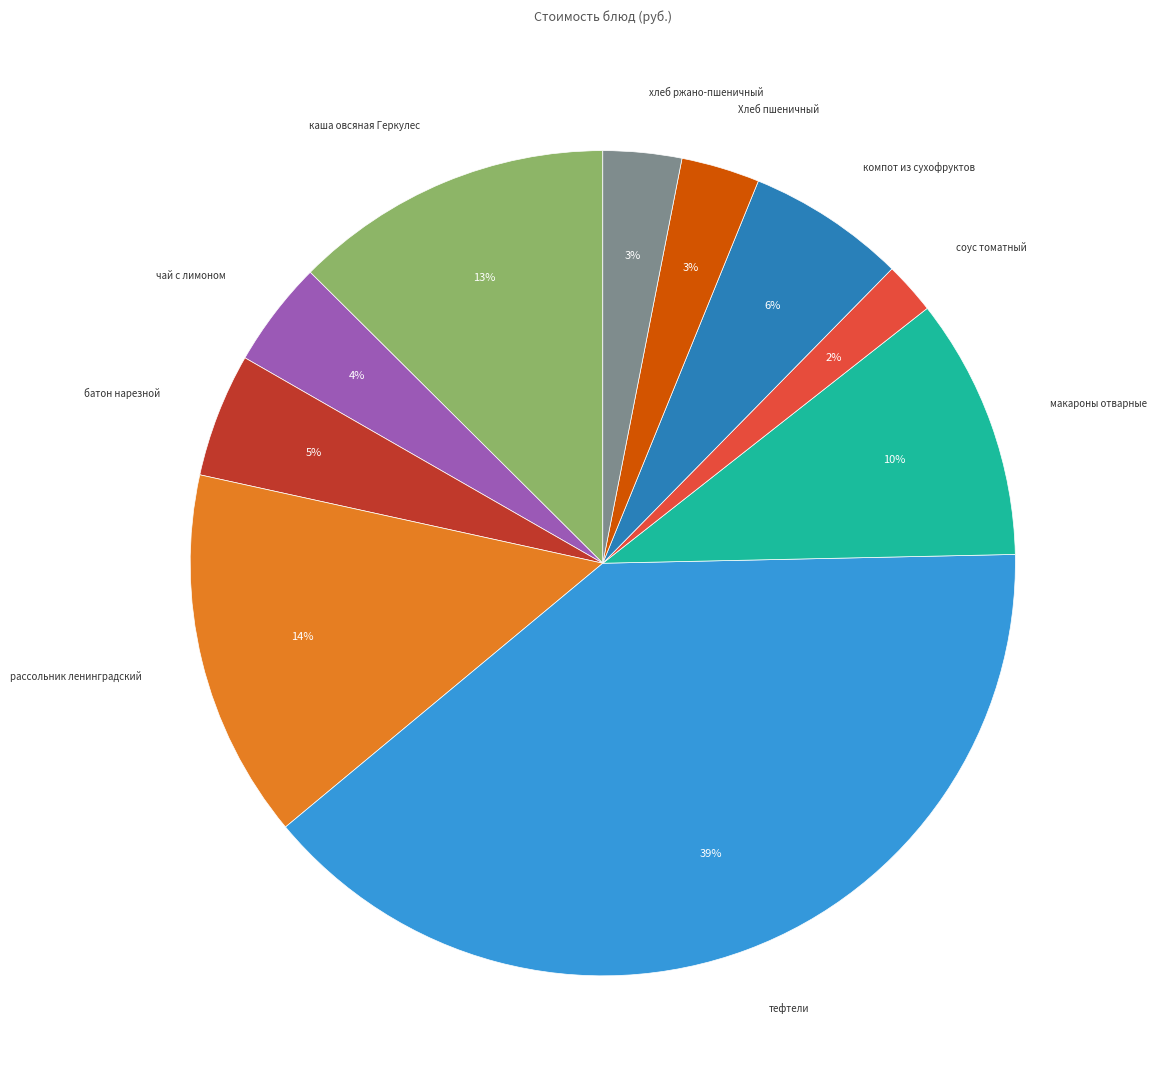

To the nearest percent, what is the difference between the largest and smallest slice percentages?

37%